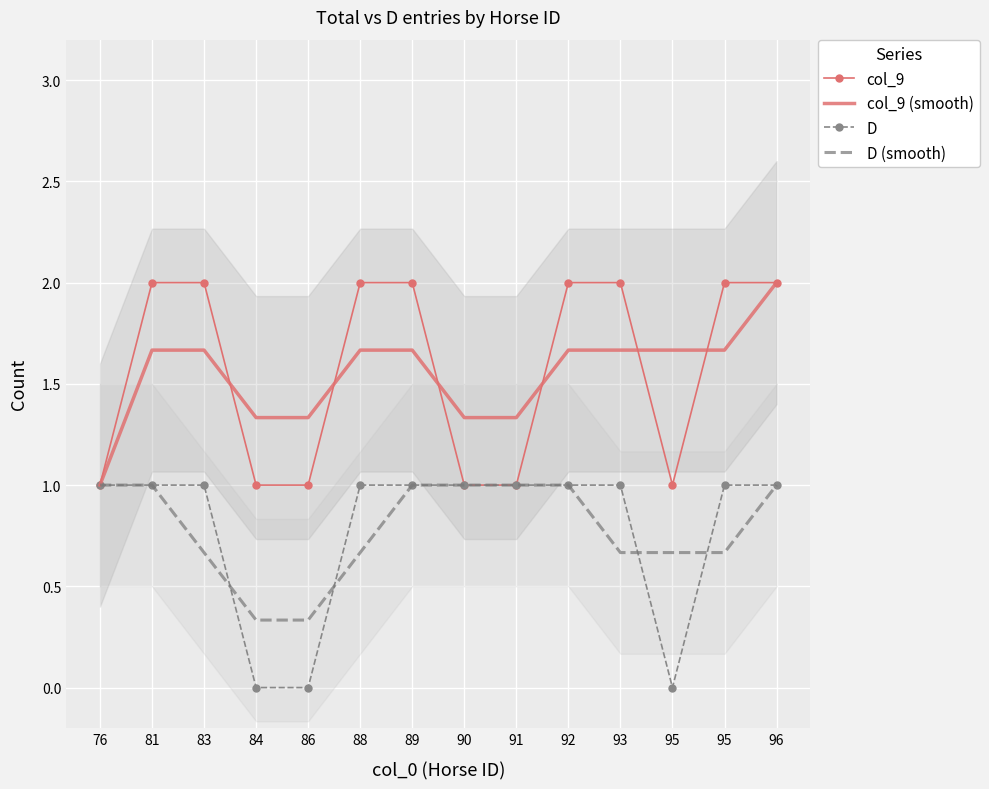

True or false: col_9 (smooth) and col_9 intersect in this chart.

True